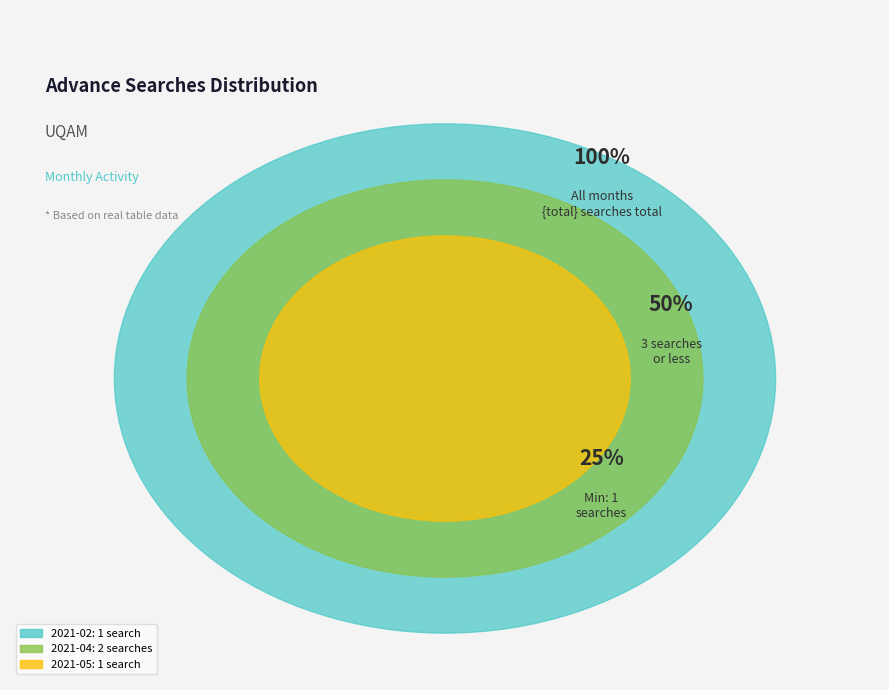

How many slices are in this pie chart?

3